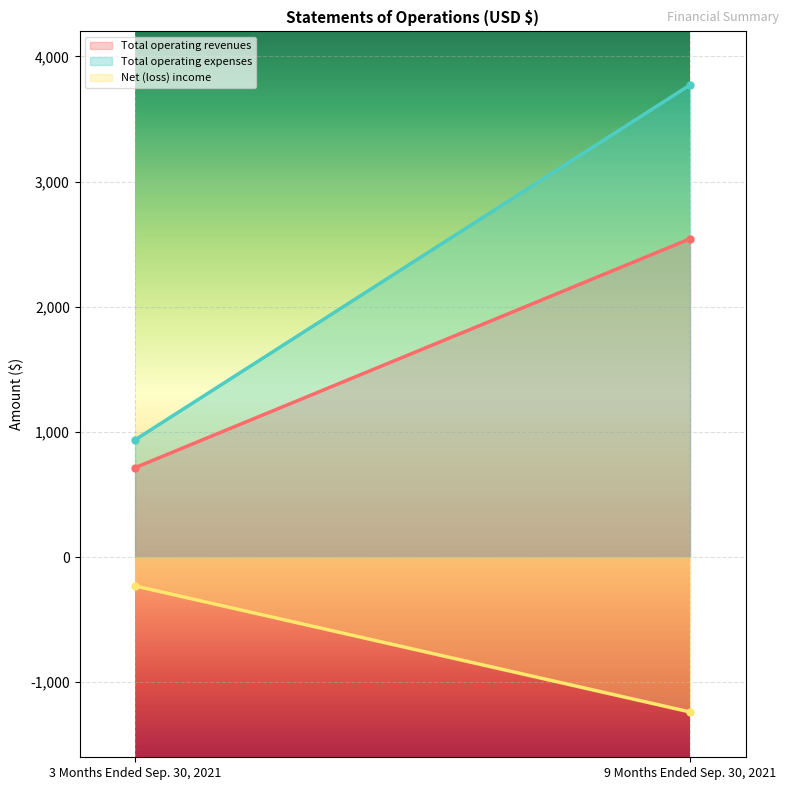

Reading left to right, list all the values displayed in this chart.

Total operating revenues: 3 Months Ended Sep. 30, 2021=714	9 Months Ended Sep. 30, 2021=2543
Total operating expenses: 3 Months Ended Sep. 30, 2021=936	9 Months Ended Sep. 30, 2021=3772
Net (loss) income: 3 Months Ended Sep. 30, 2021=-231	9 Months Ended Sep. 30, 2021=-1238